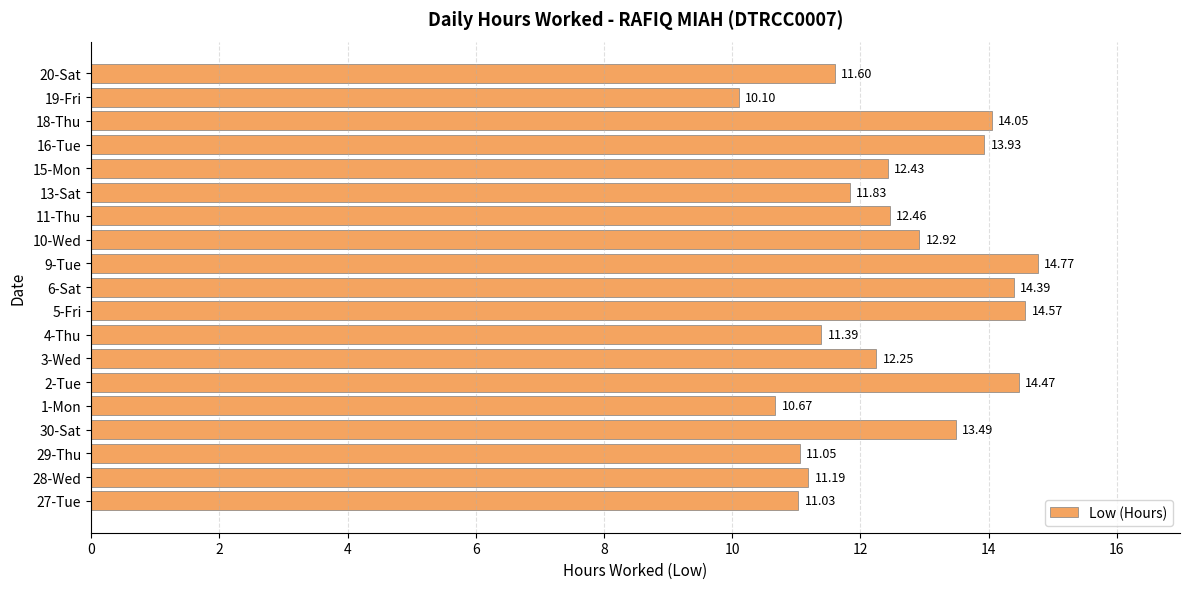

What is the change in value from 29-Thu to 5-Fri?

+3.5